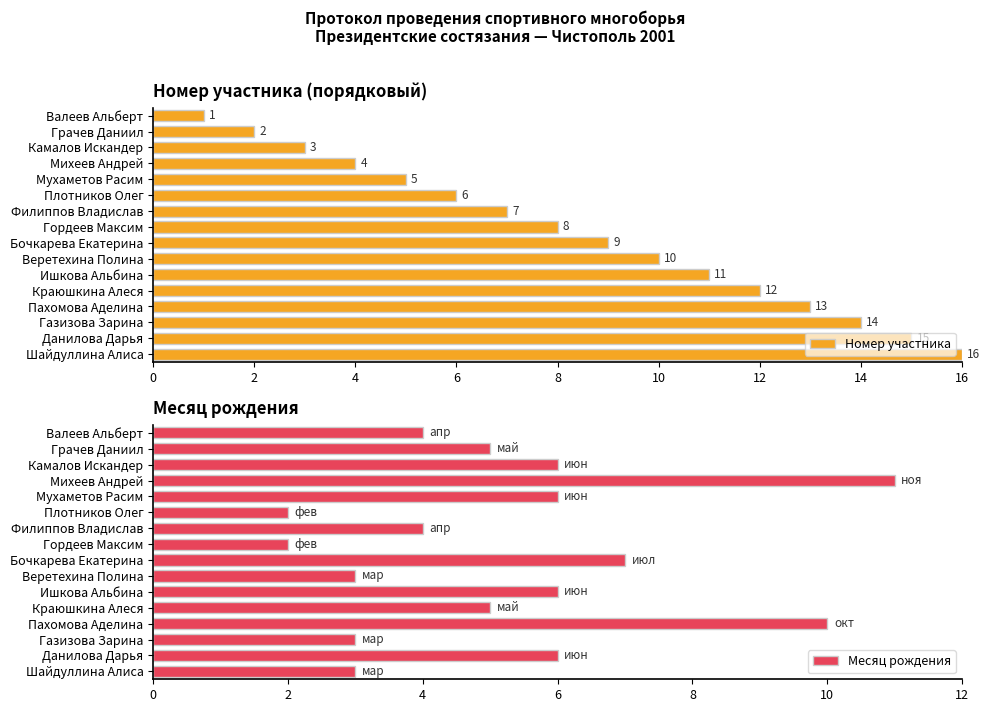

Which category has the highest value in the Месяц рождения series?

Михеев Андрей